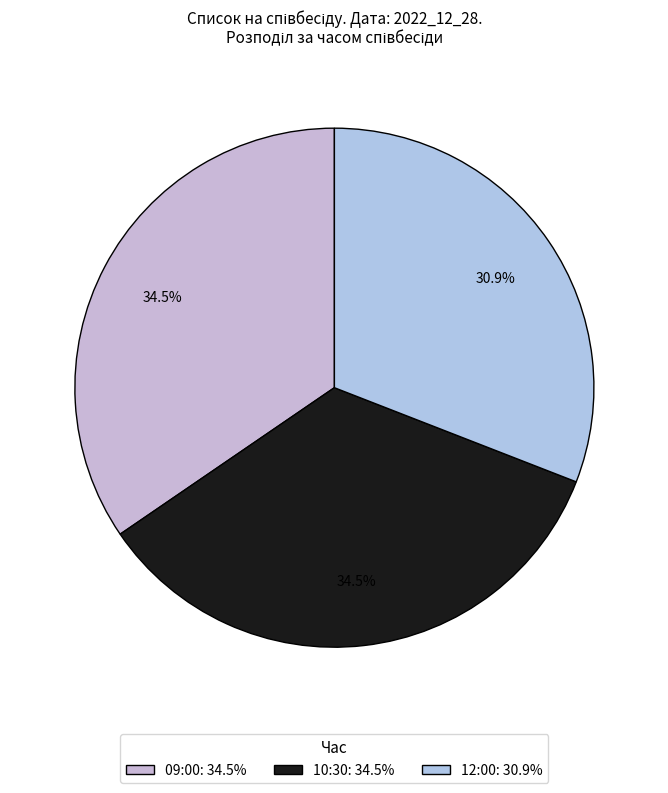

Between 10:30 and 12:00, which is larger?

10:30